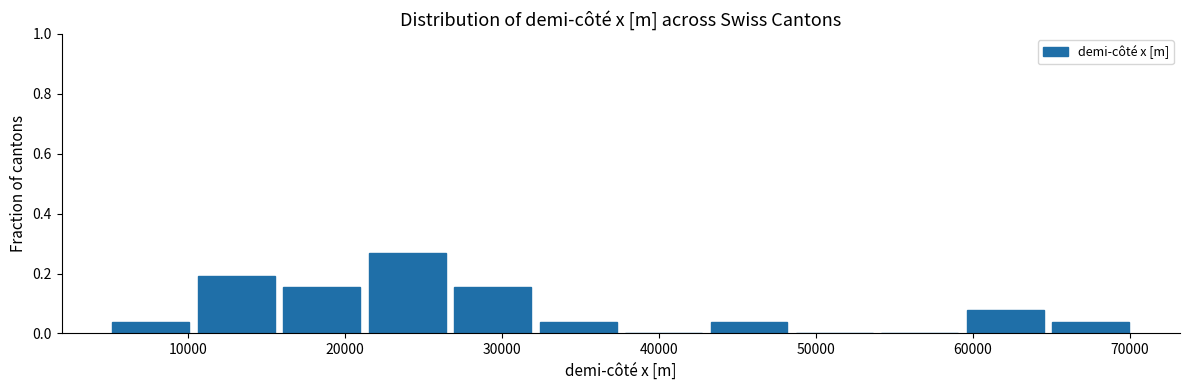

What is the height of the bar covering 21000 to 27000 on the x-axis? Neither the bar edges nor the heights are printed on the chart, so give them approximately, as read against the axes.

0.26